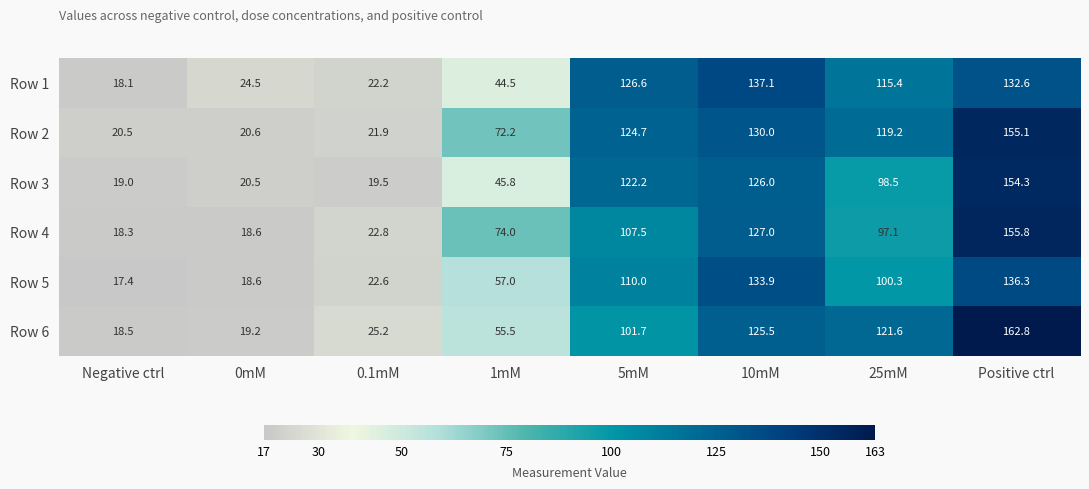

What is the difference between the maximum and second lowest values in the Row 1 series?

114.9